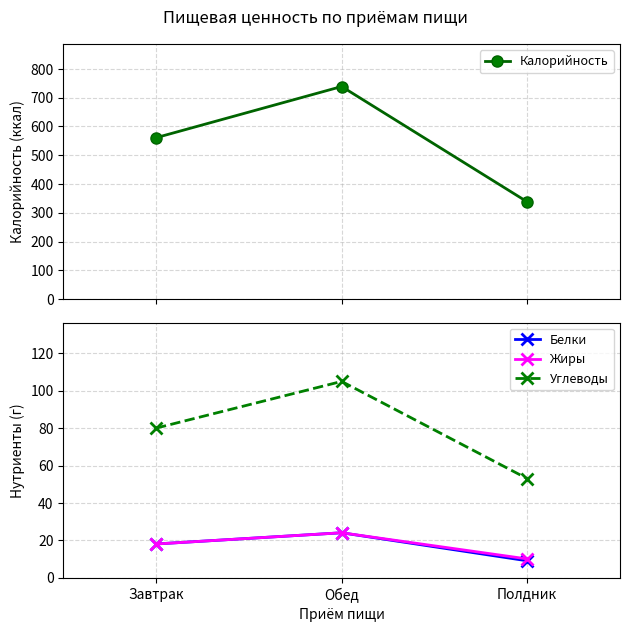

How many lines are shown in the chart?

4